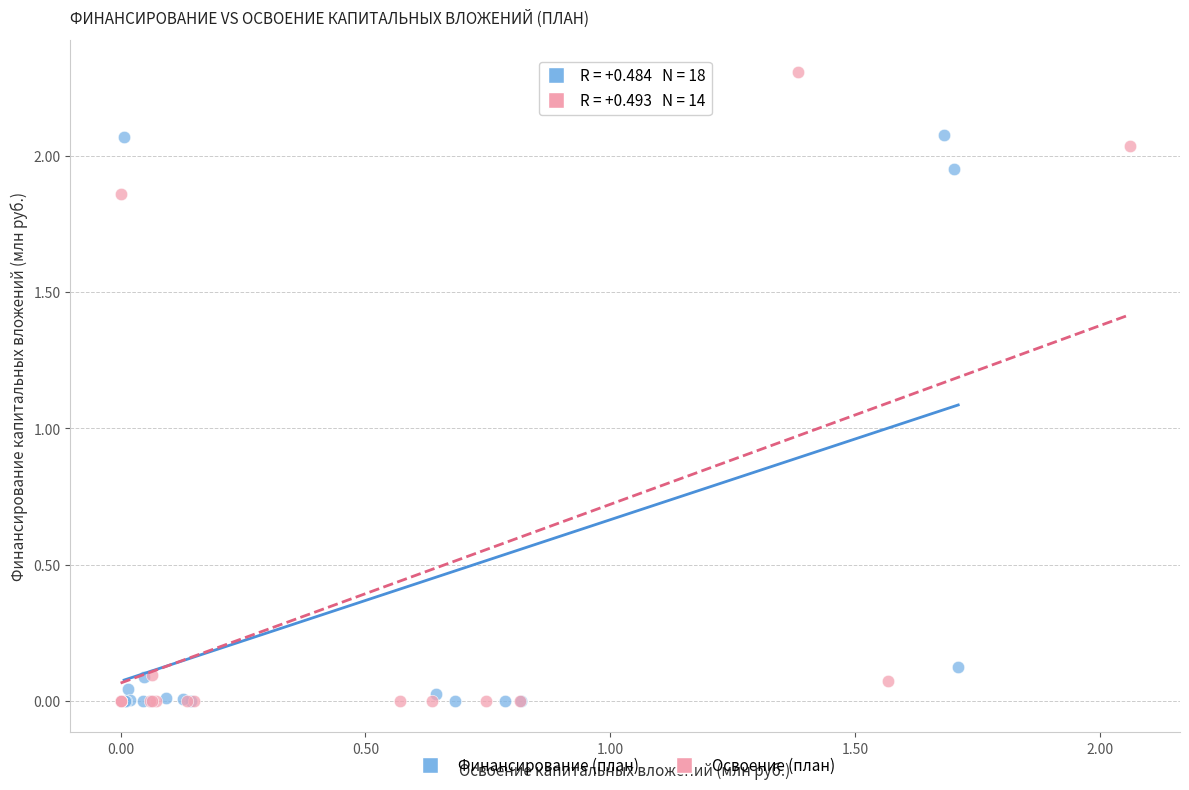

What are all the series names shown in the legend?

Финансирование (план), Освоение (план)